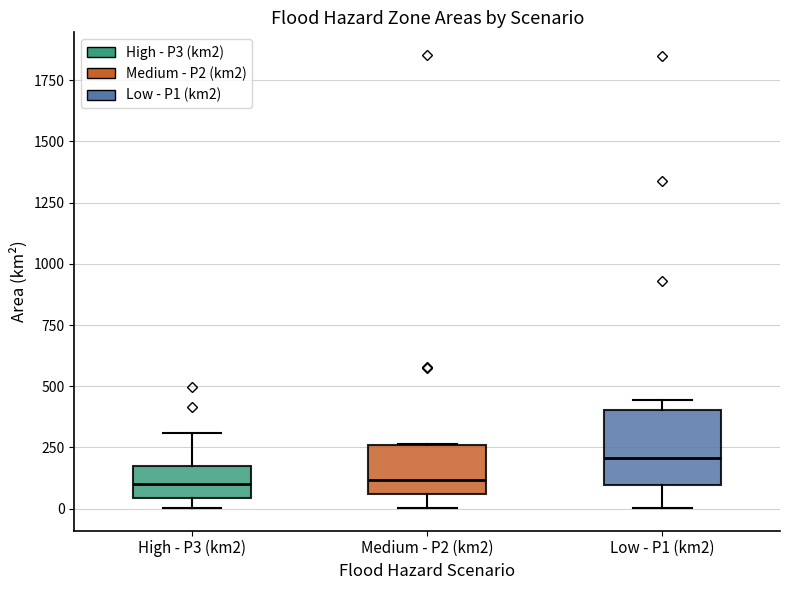

Reading left to right, transcribe this box plot: for each box, give where its median line is, the range the box spans, and where its two whiskers end, as read against the y-axis. The values are not printed on the chart, so give them approximately, as read against the axis.

High - P3 (km2): median 100, box 50 to 200, whiskers 0 to 300
Medium - P2 (km2): median 100, box 50 to 250, whiskers 0 to 250
Low - P1 (km2): median 200, box 100 to 400, whiskers 0 to 450